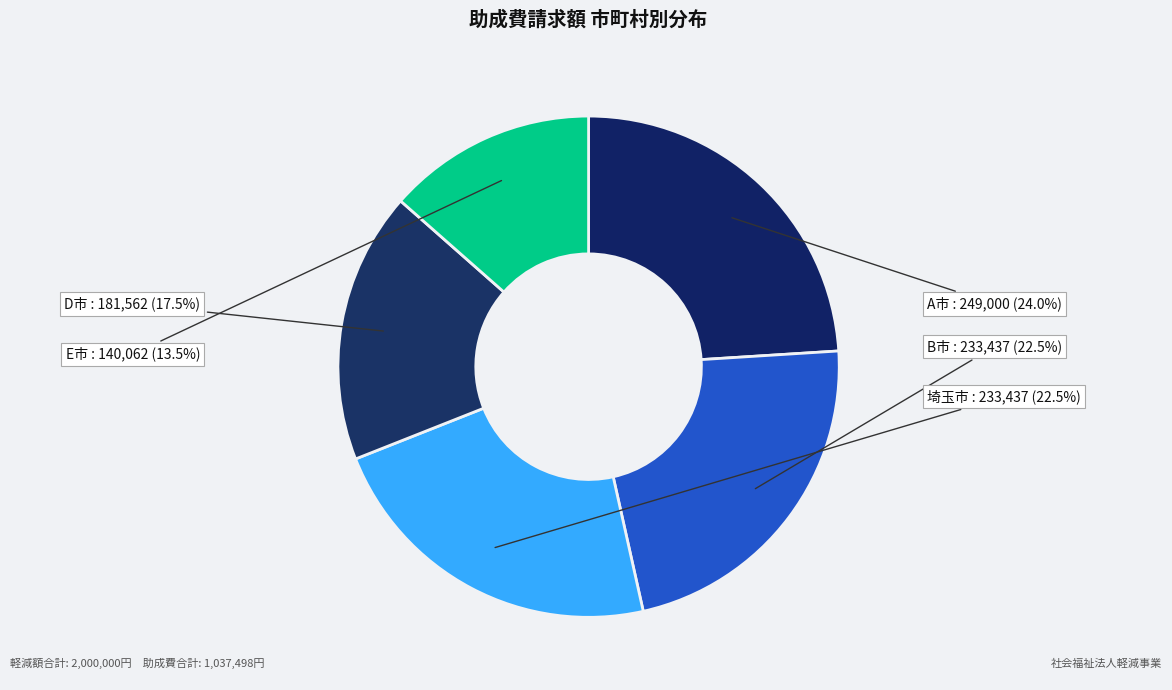

How much of the chart is everything except A市?

76.0%